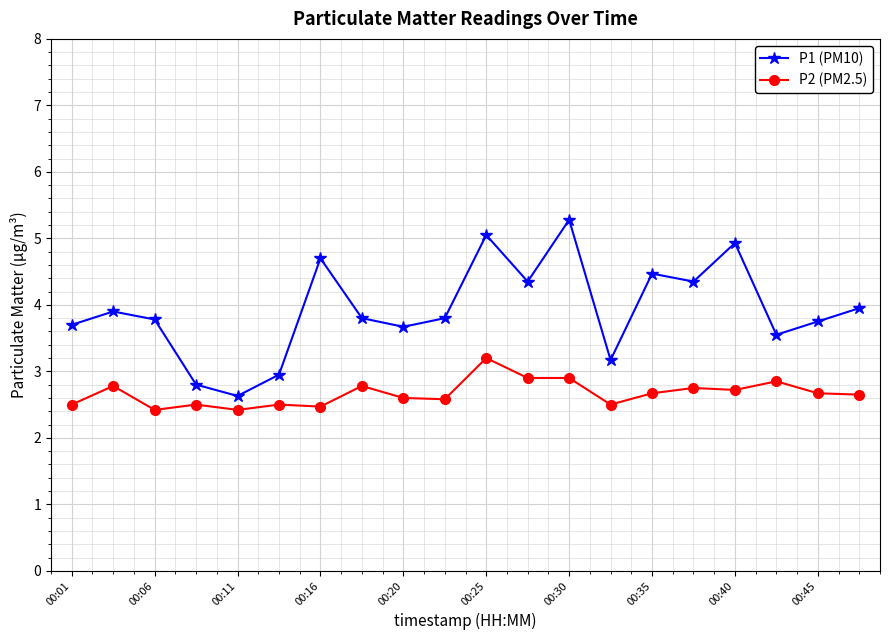

What is the highest value of the P1 (PM10) series?

5.3